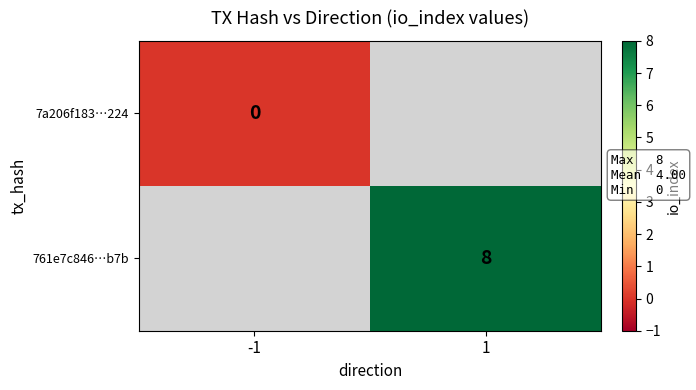

Is it true that 761e7c846…b7b equals 4 at 1?

False